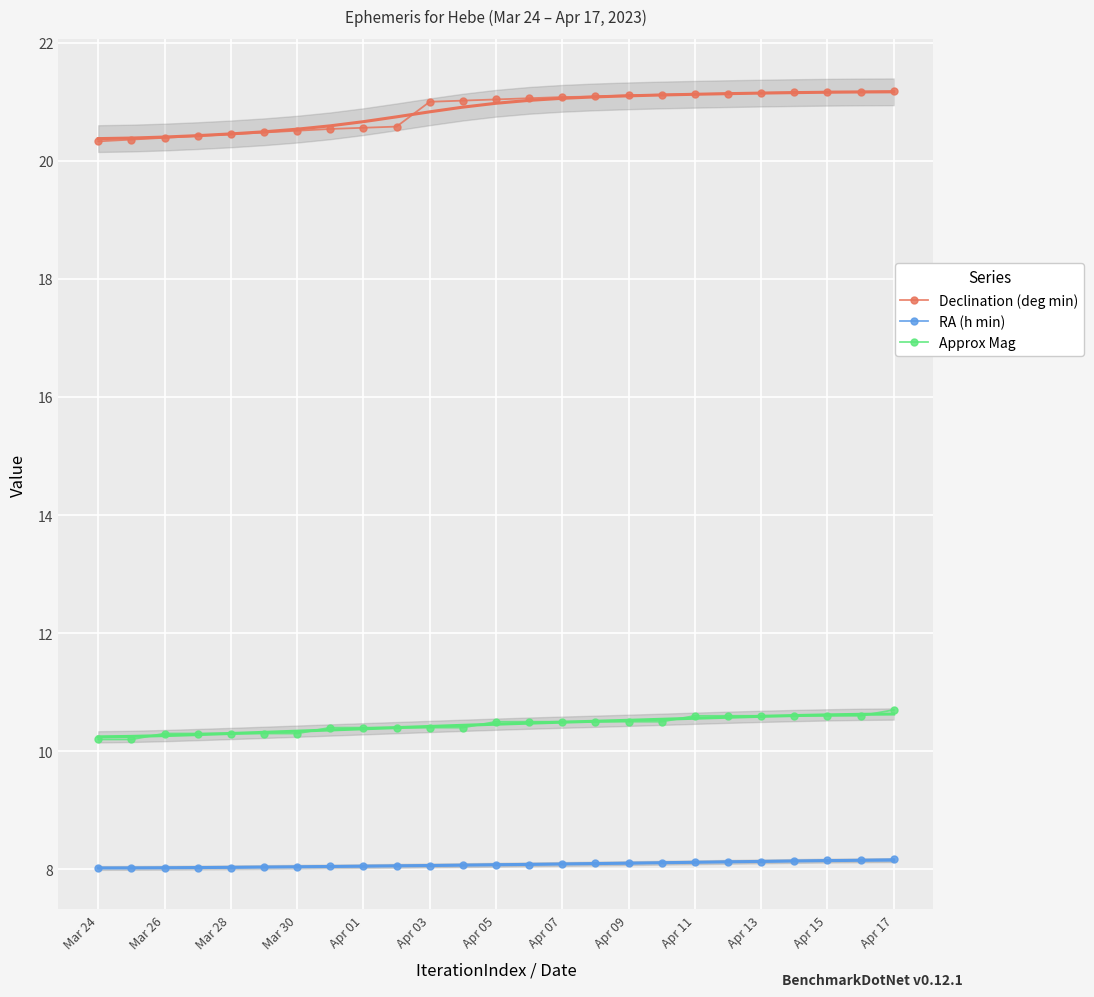

List the series in order of their peak value, lowest first.

RA (h min), Approx Mag, Declination (deg min)